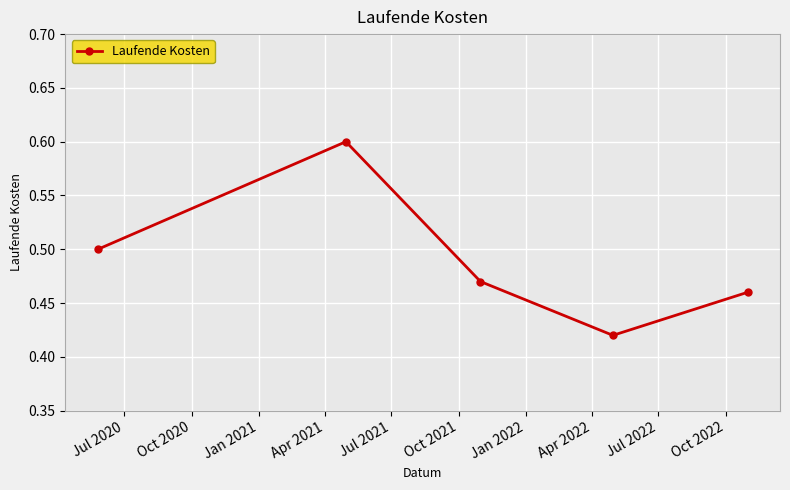

How many points are higher than both their immediate neighbors (excluding endpoints)?

1